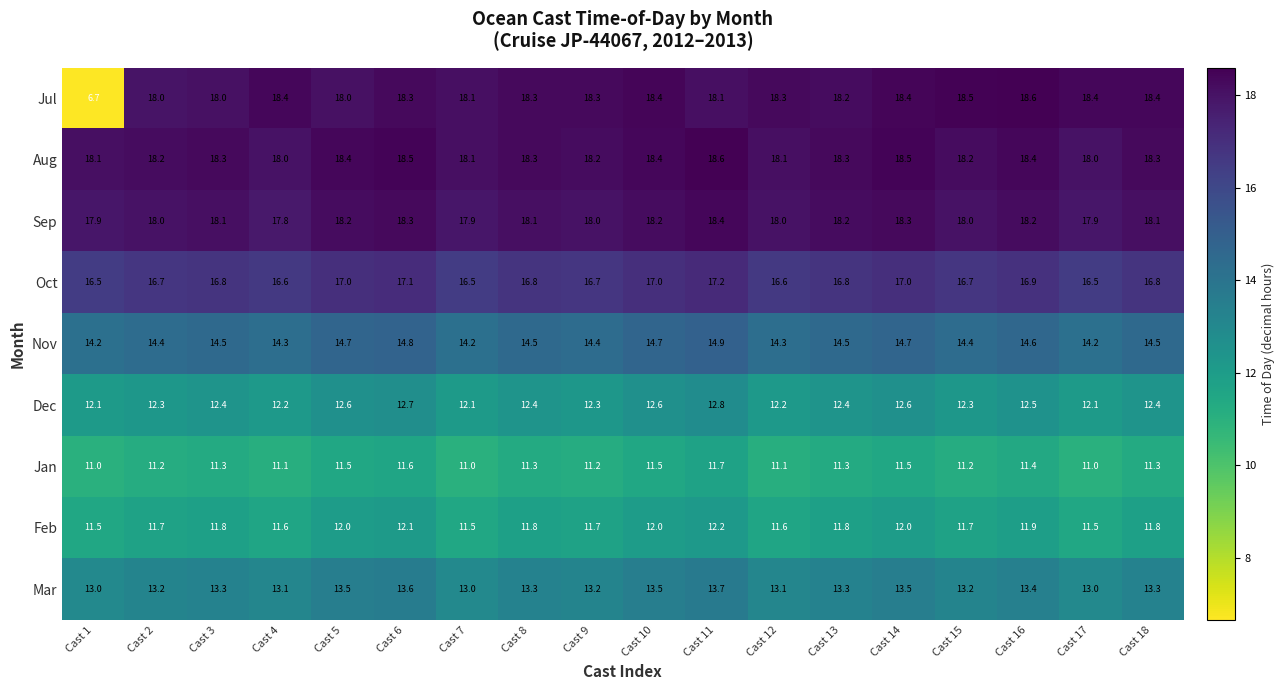

What is the difference between the maximum and minimum values in the Feb series?

0.7